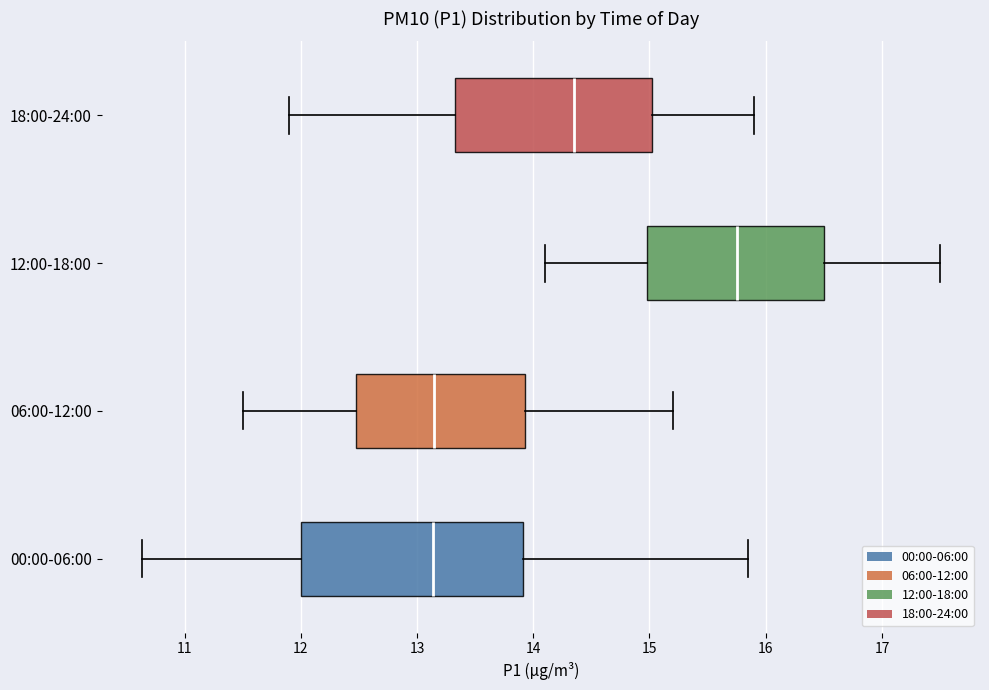

Where does the left whisker of the box for 18:00-24:00 end on the x-axis? The values are not printed on the chart, so give them approximately, as read against the axis.

11.9